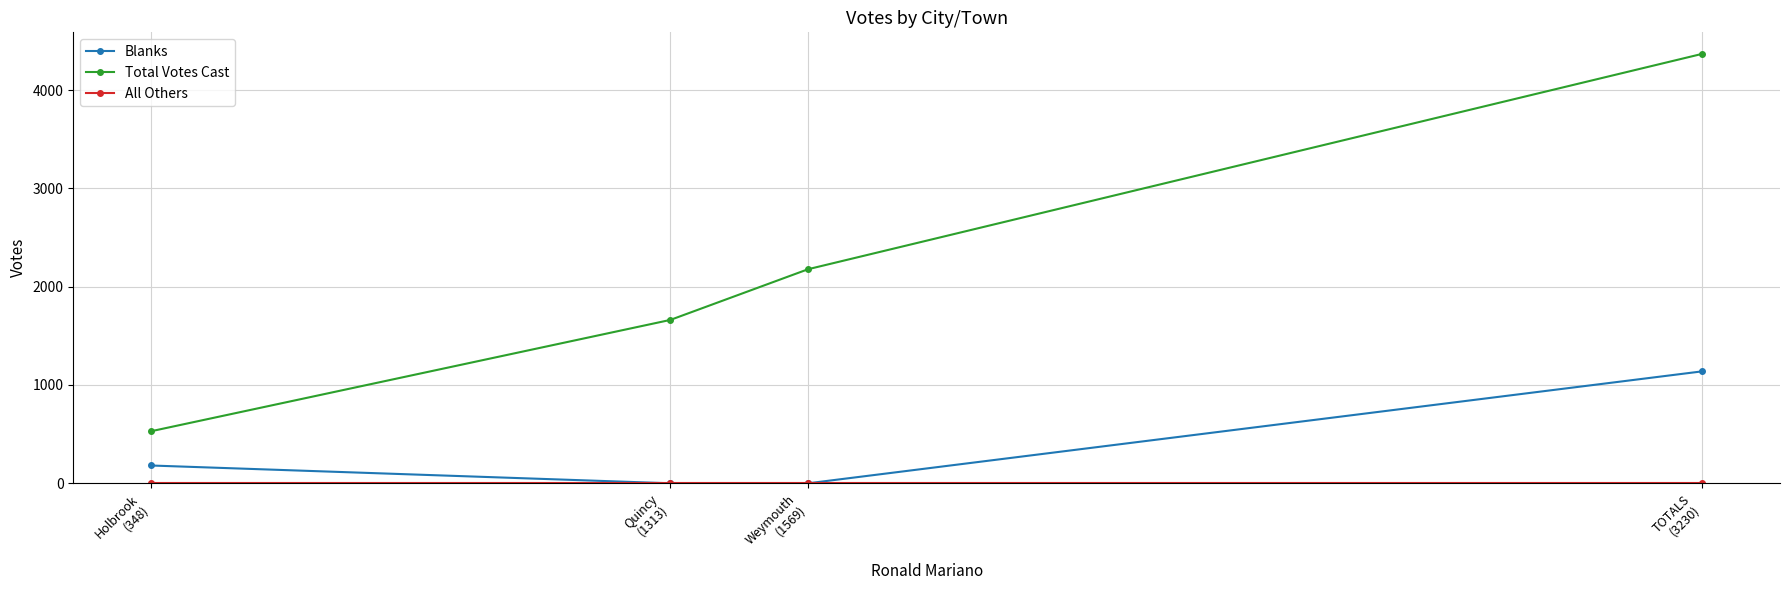

How many lines are shown in the chart?

3